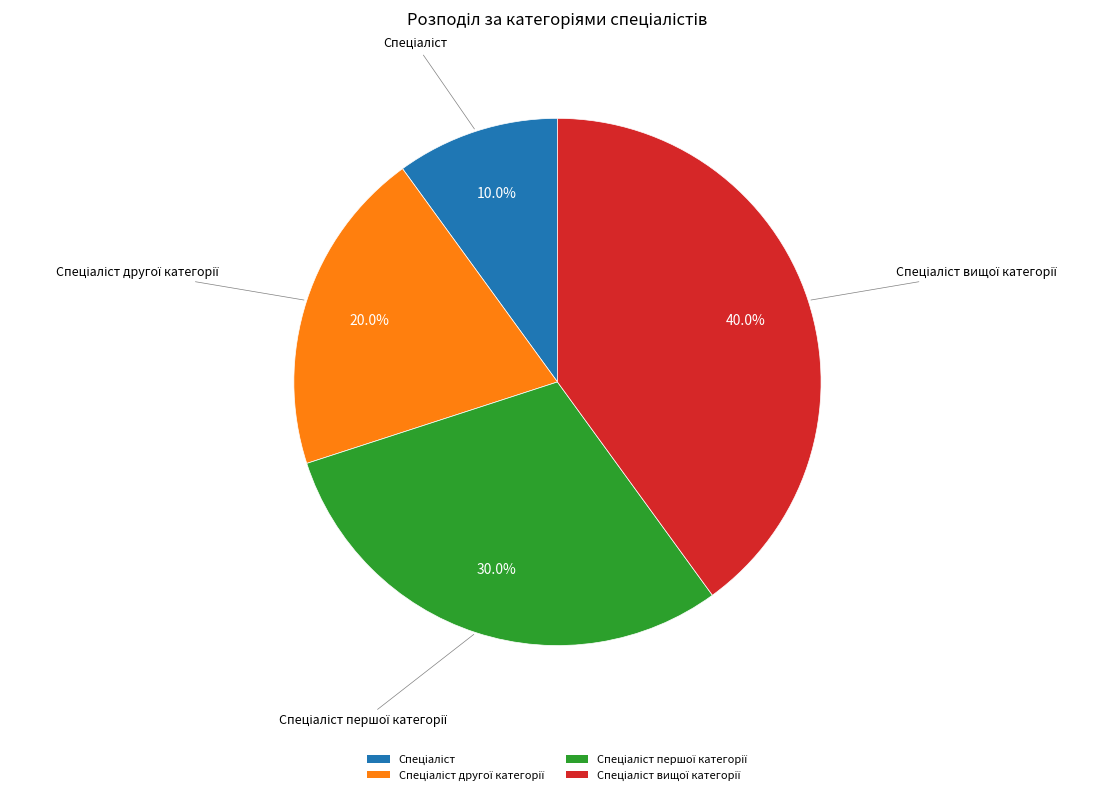

Is there any slice that represents more than half of the pie?

No